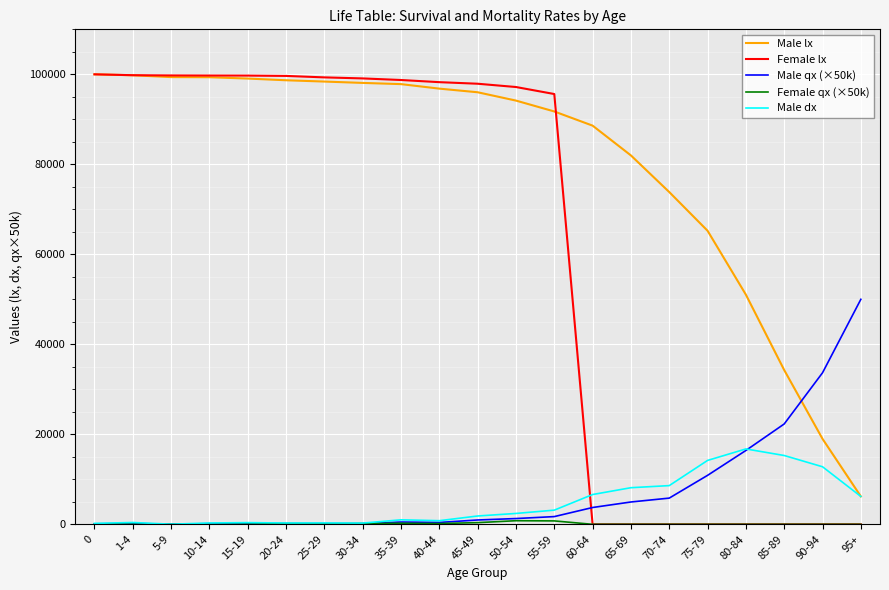

The value of Male lx at 35-39 is 97824.0. True or false?

True